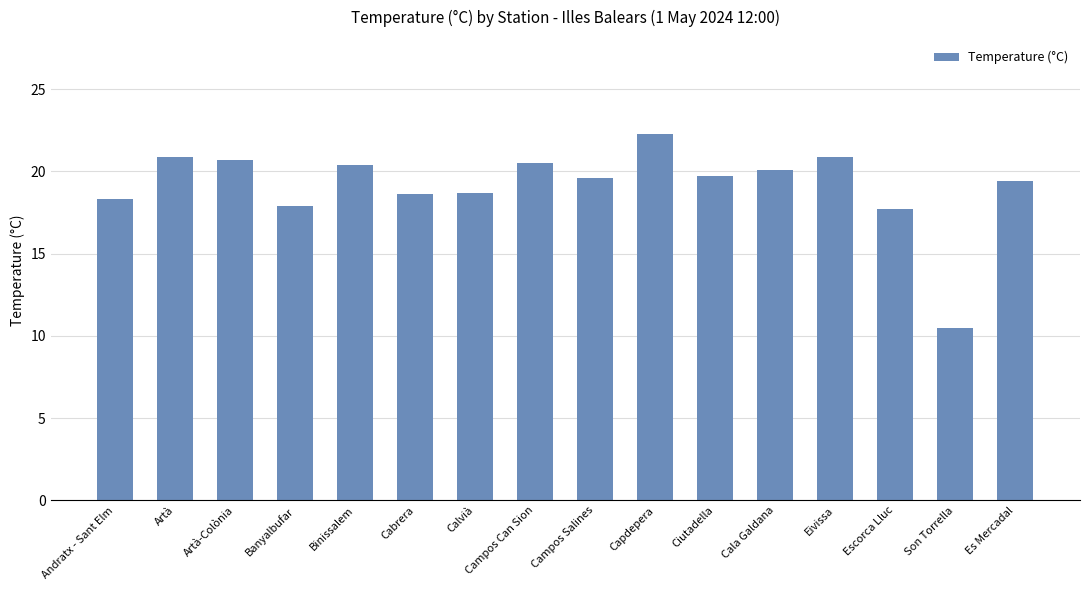

Count the number of categories in the chart.

16